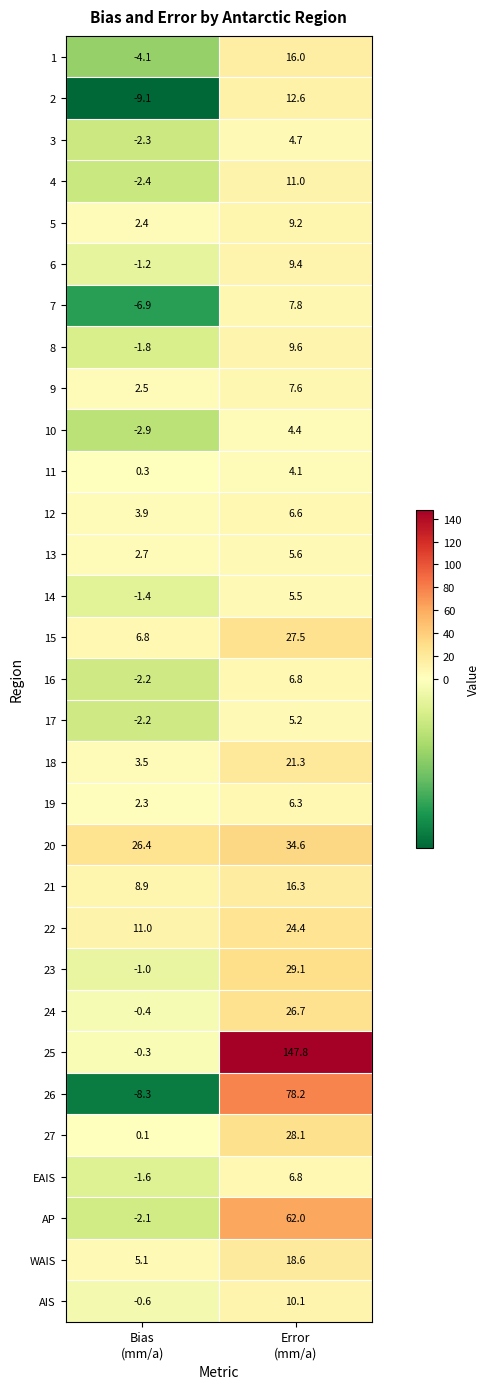

At which category is the sum across all series the highest?

Error
(mm/a)